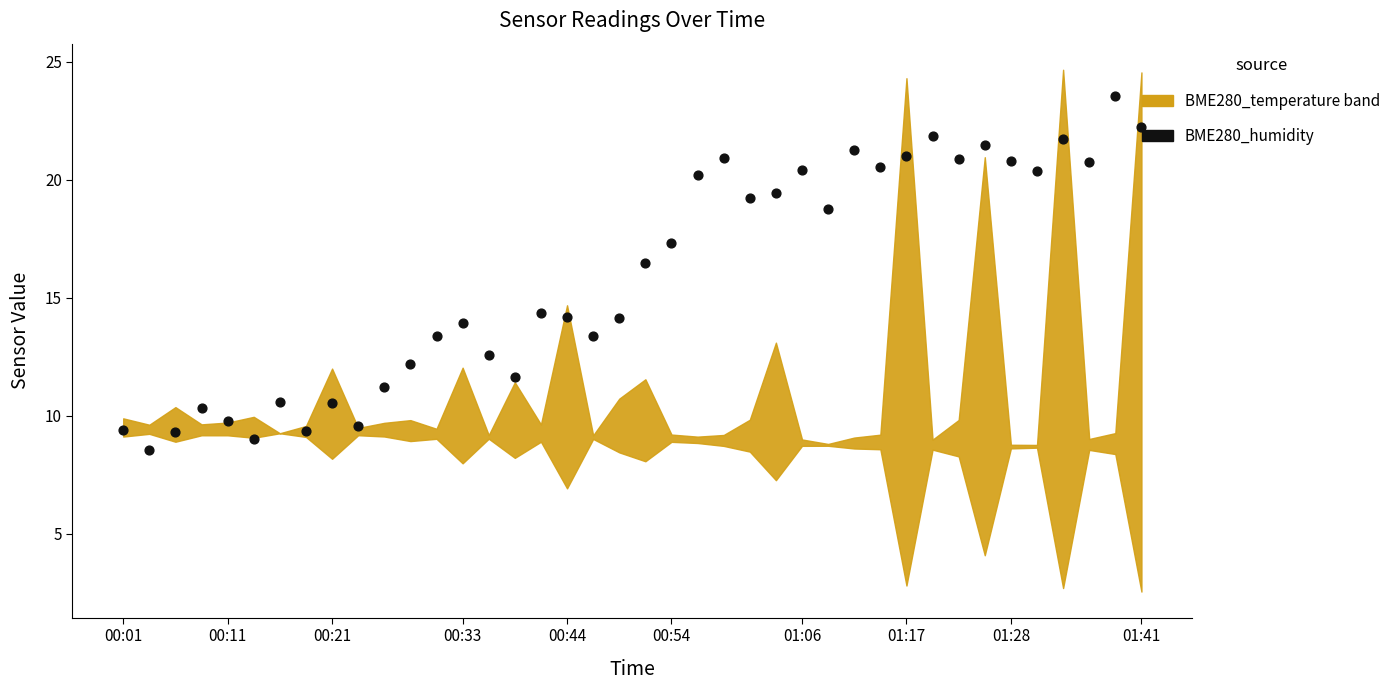

What is the change in value from 23 to 27?

-2.1